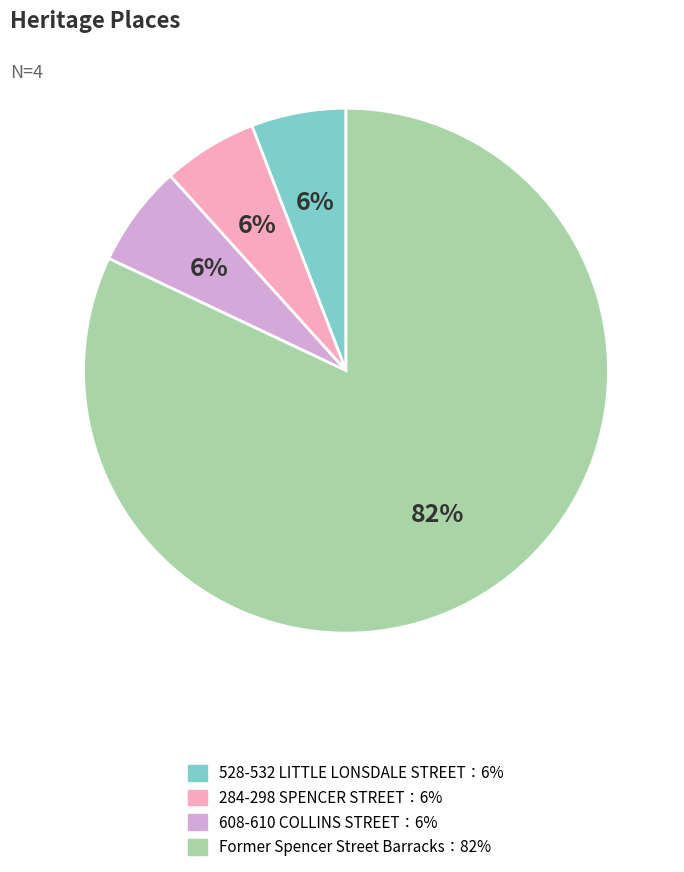

How many slices are in this pie chart?

4